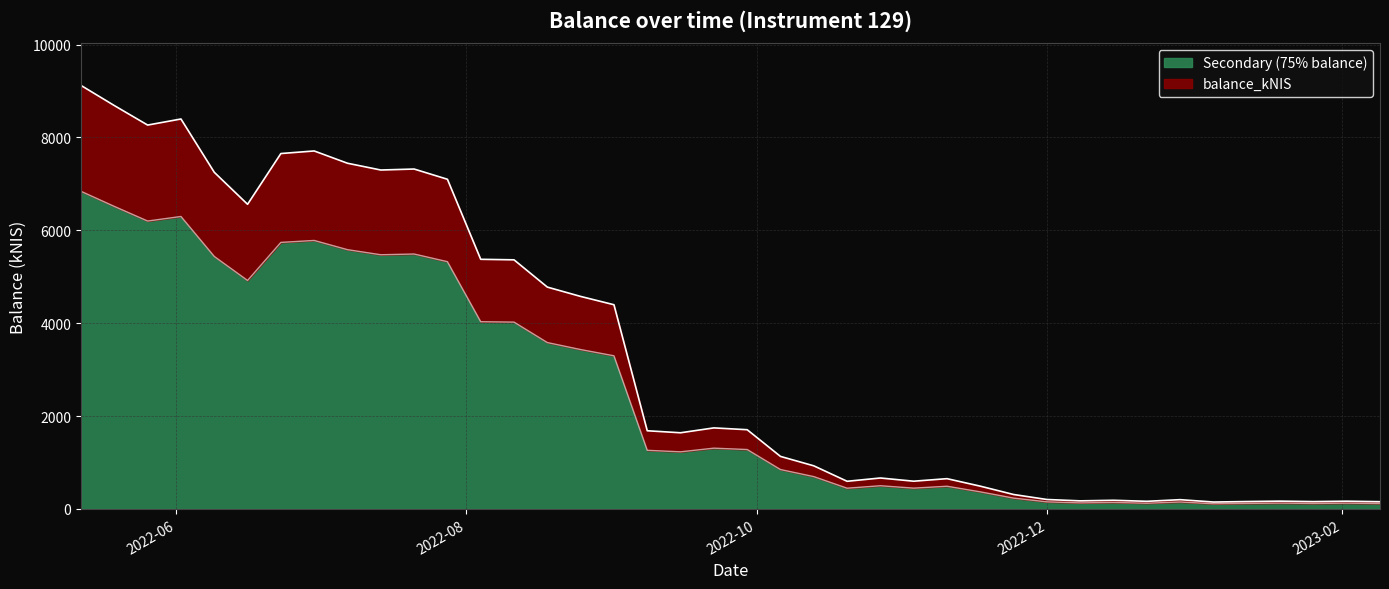

How many data points are above 1684?

20